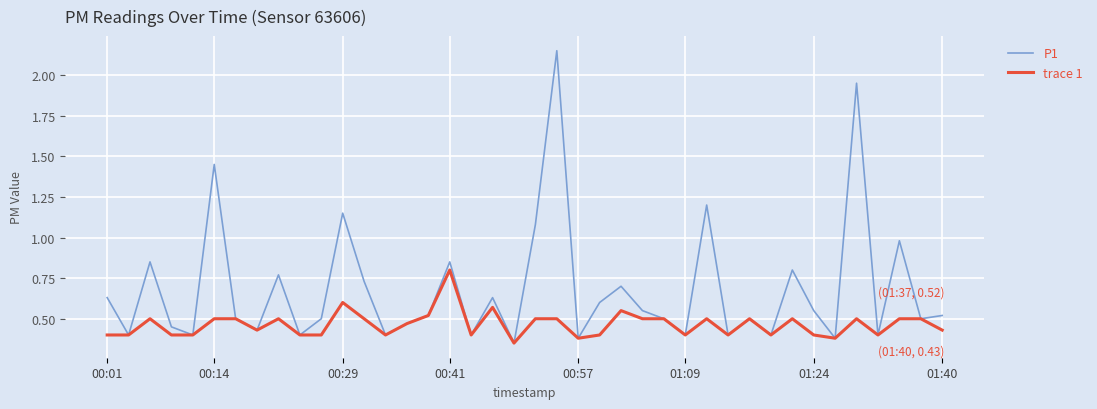

Rank the series by their average value, from highest to lowest.

P1, trace 1